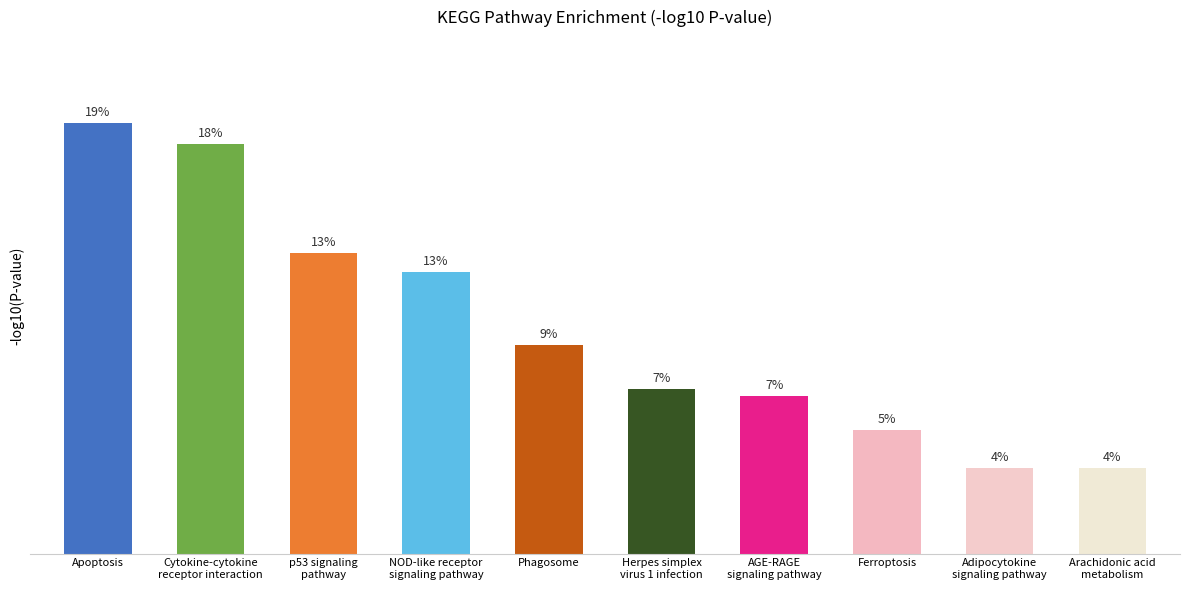

Are the bars horizontal?

No